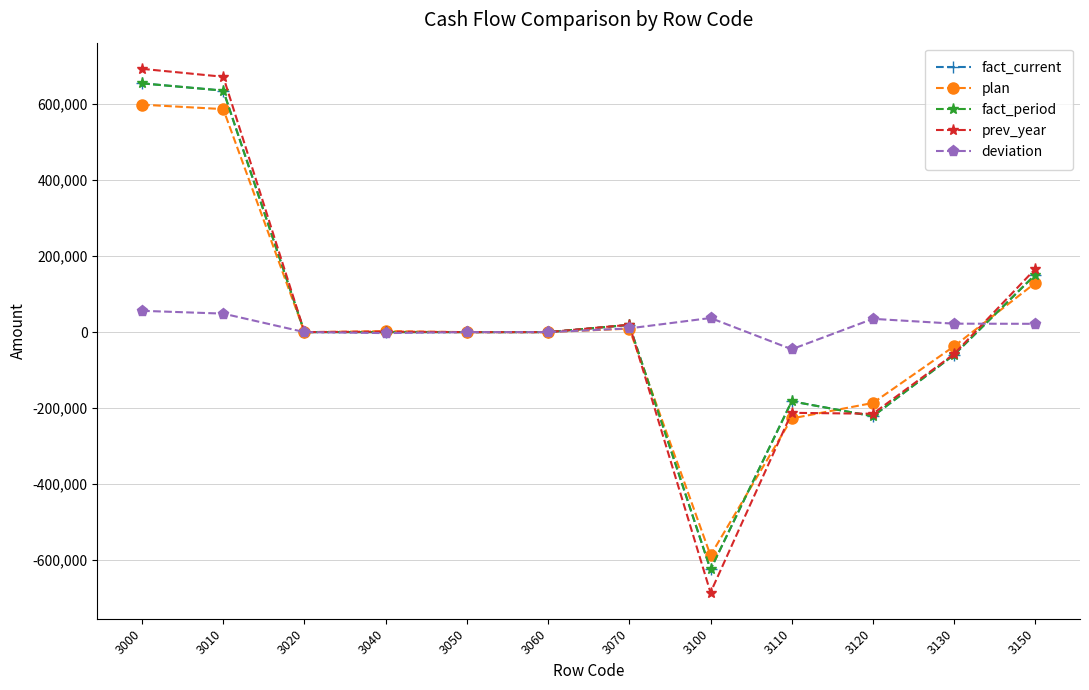

Does the chart have visible grid lines?

Yes